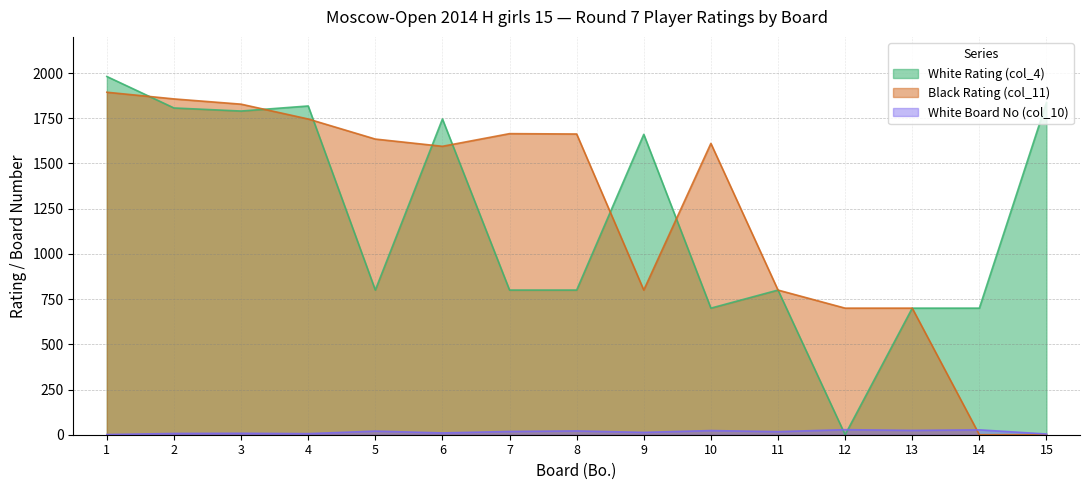

Which has a higher value, 15 or 10?

15